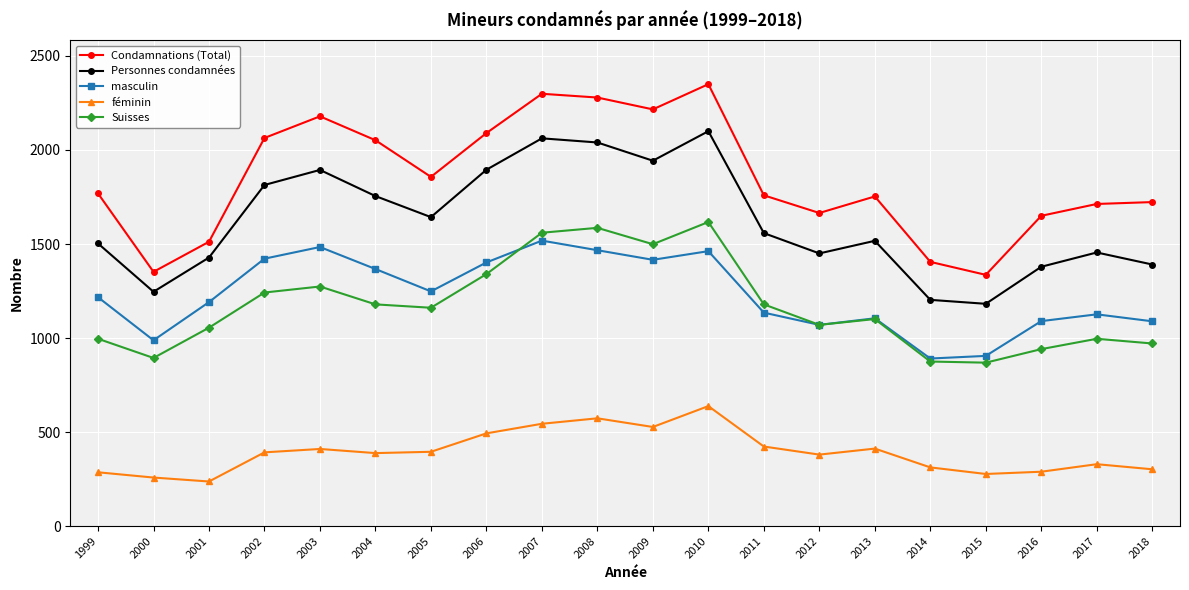

What is the difference between the Suisses values at 2015 and 2003?

405